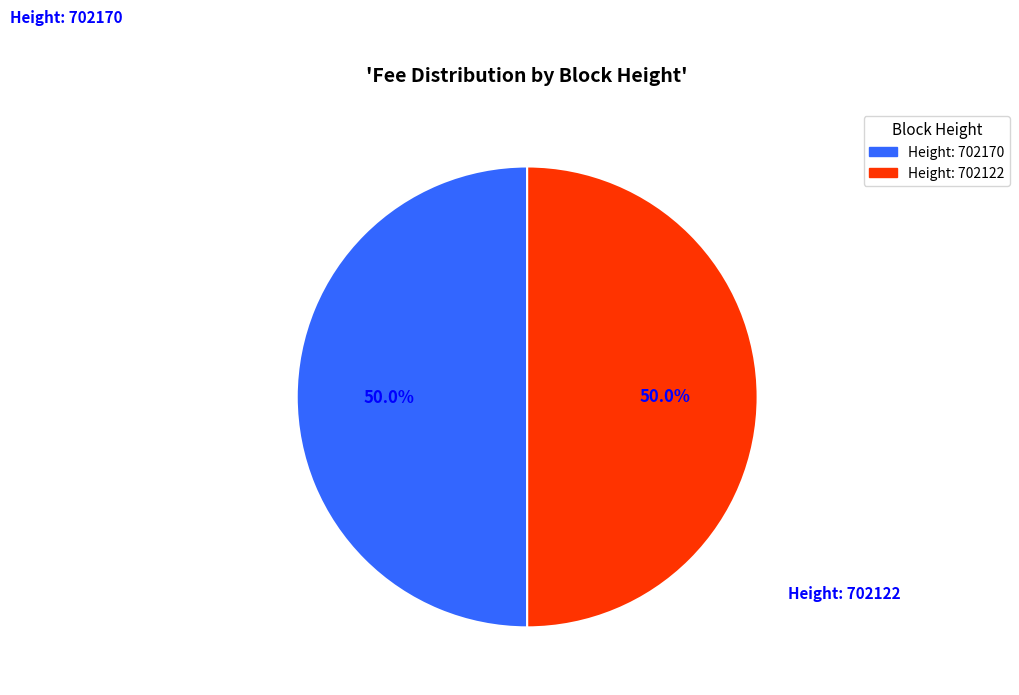

Is the sum of Height: 702122 and Height: 702170 greater than half?

Yes